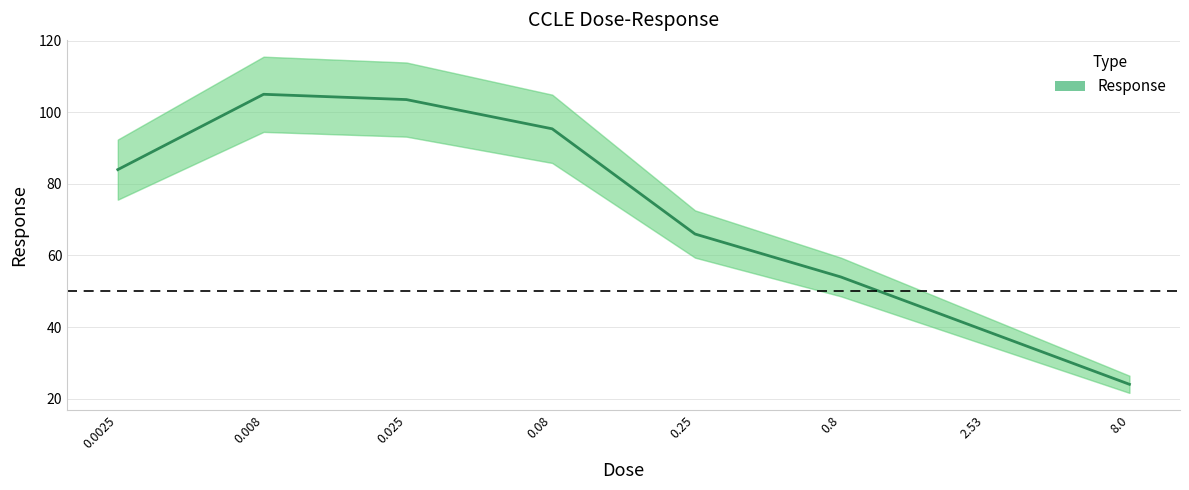

Is it true that the value at 0.8 is 54.0?

True